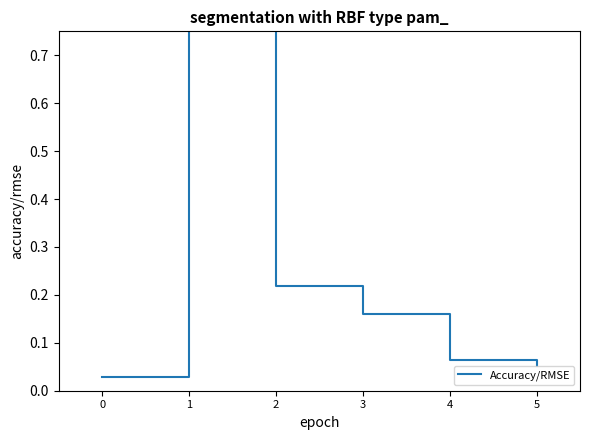

True or false: the data shows 0.1 at 4.

True